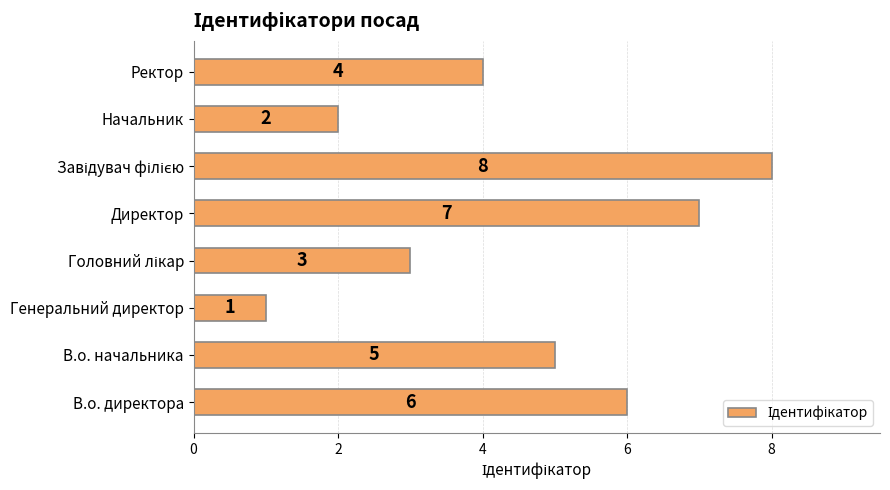

The value at В.о. начальника is 7. True or false?

False